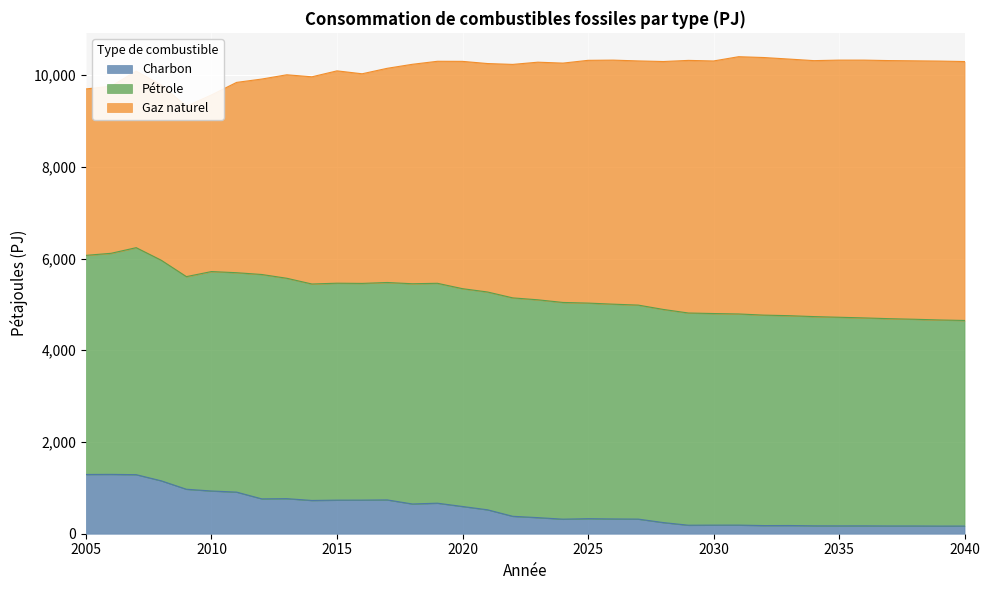

How many interior local valleys does the Charbon series have?

8